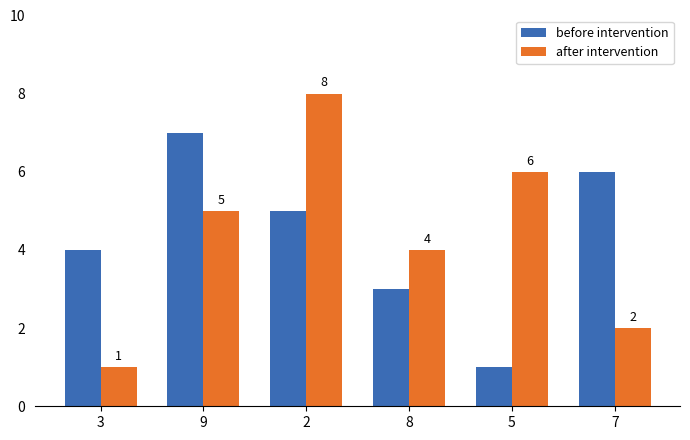

What is the total value across all series at 5?

7